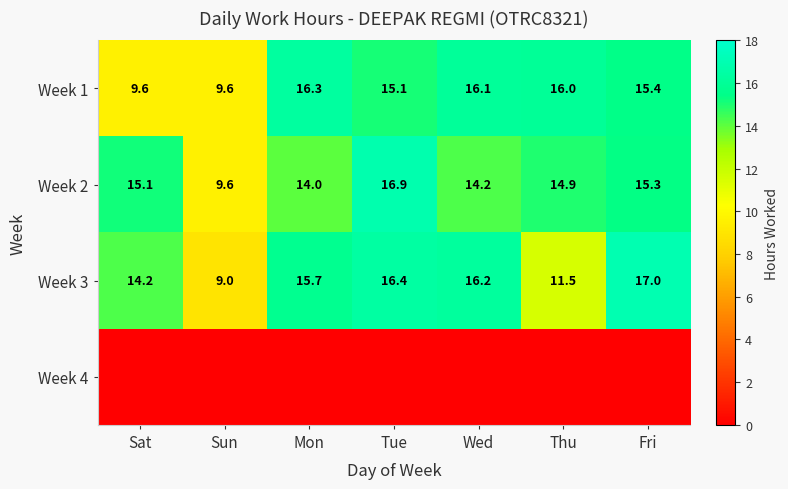

Rank the categories by Week 3 value from highest to lowest.

Fri, Tue, Wed, Mon, Sat, Thu, Sun